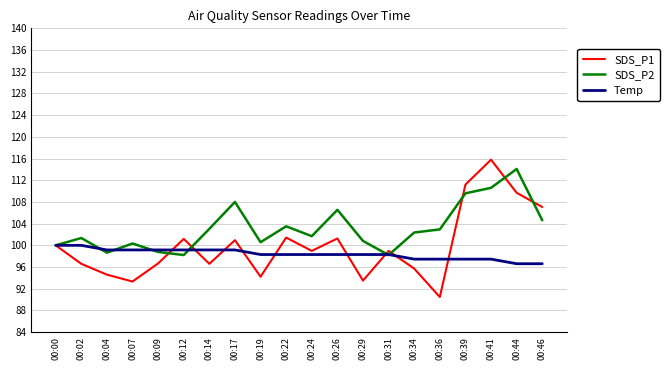

What is the difference between the highest and lowest values at 00:29?

7.3